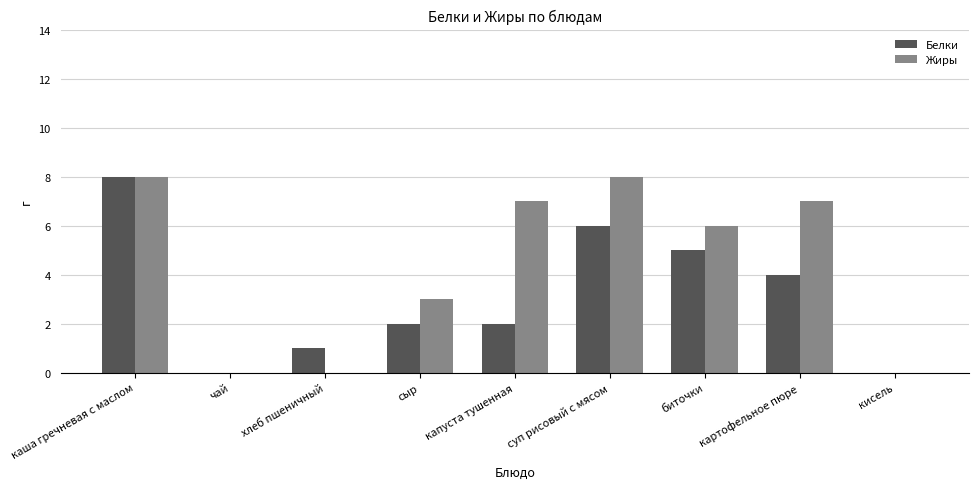

What is the average value of the Жиры series?

4